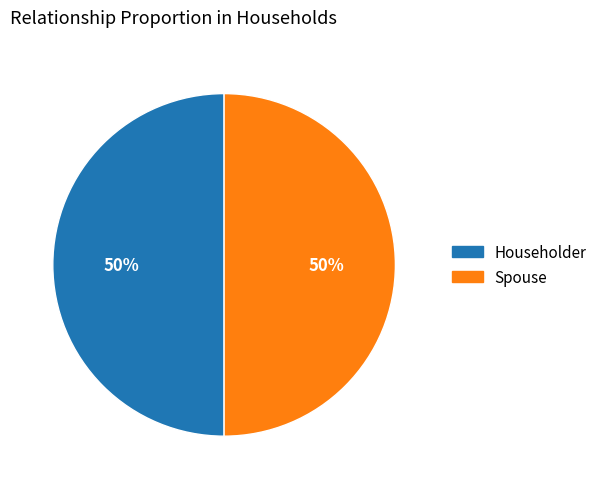

To the nearest percent, what is the average slice percentage?

50%